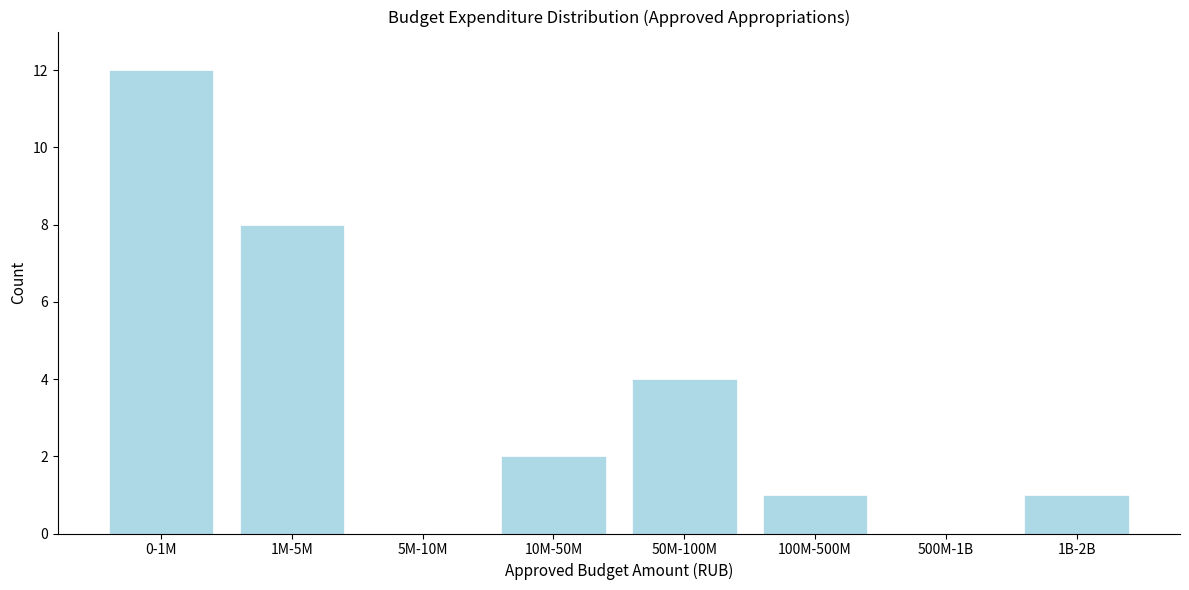

Reading right to left, what are all the values shown in this chart?

1B-2B=1	500M-1B=0	100M-500M=1	50M-100M=4	10M-50M=2	5M-10M=0	1M-5M=8	0-1M=12